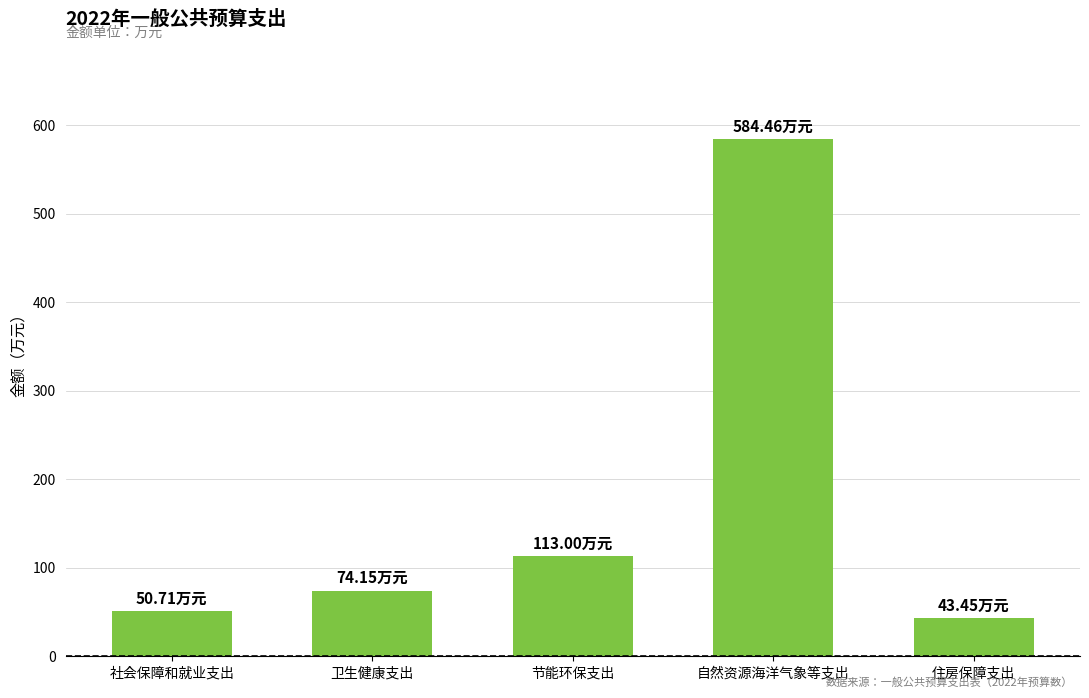

Are the bars grouped side by side (vs. stacked)?

No